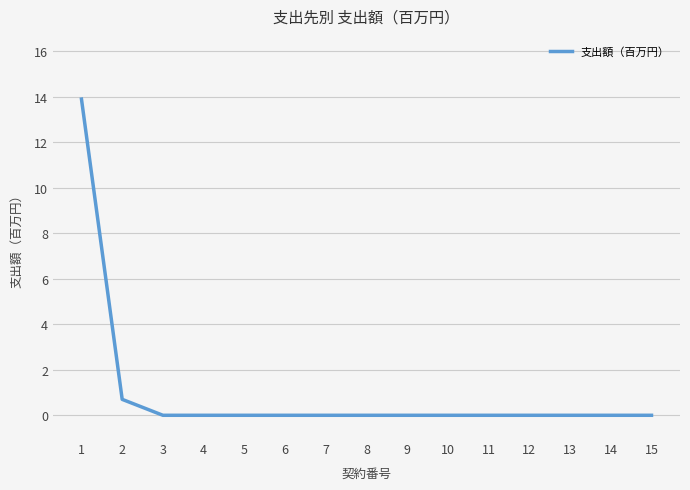

The value at 11 is 0.0. True or false?

True